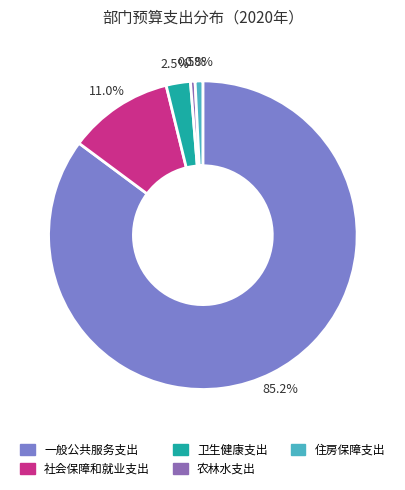

What is the ratio of the value at 住房保障支出 to the value at 社会保障和就业支出?

0.1